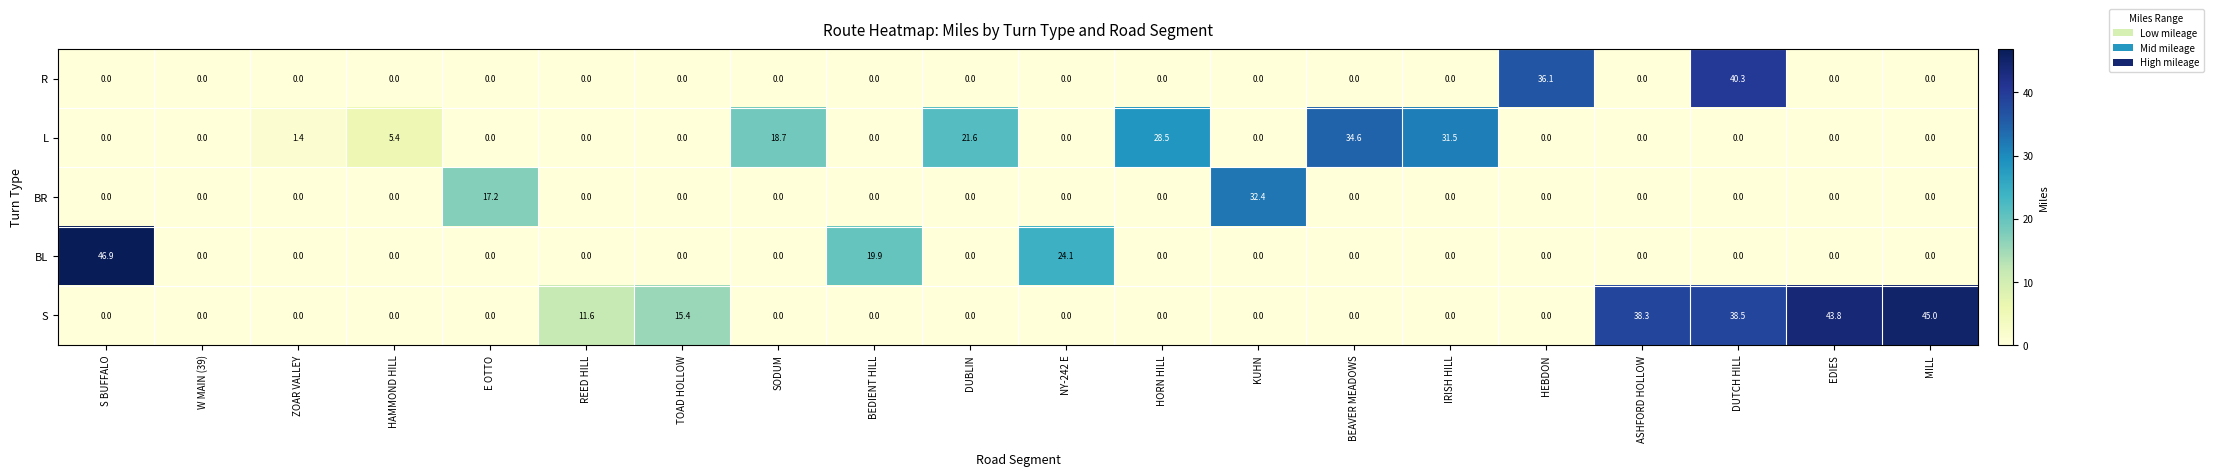

List the series in order of their peak value, lowest first.

BR, L, R, S, BL